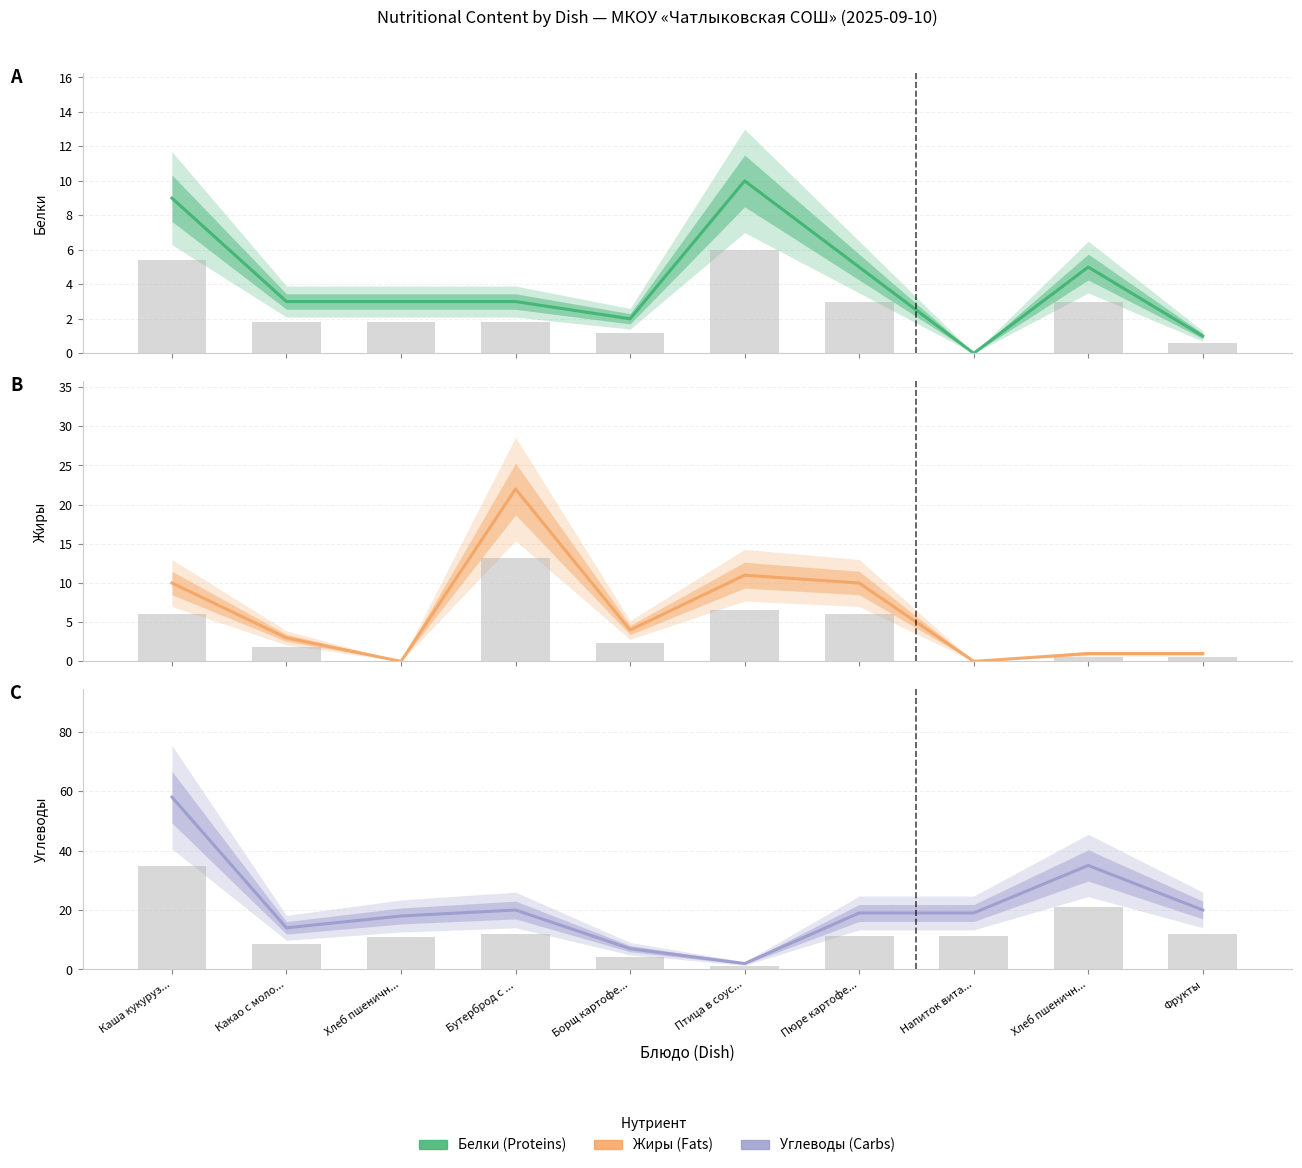

Which series has the largest total across all categories?

Углеводы